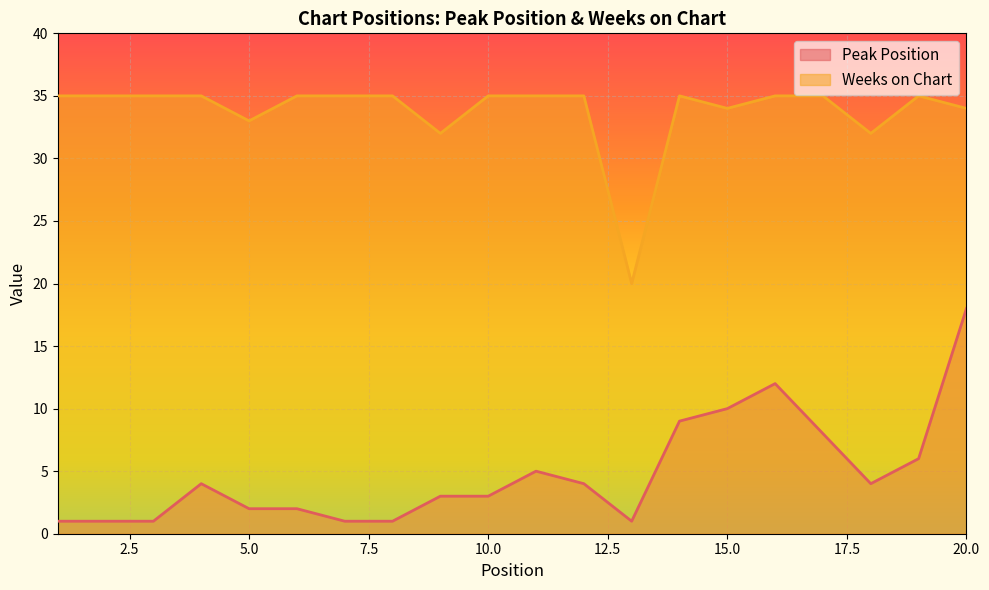

List the series in order of their peak value, lowest first.

Peak Position, Weeks on Chart